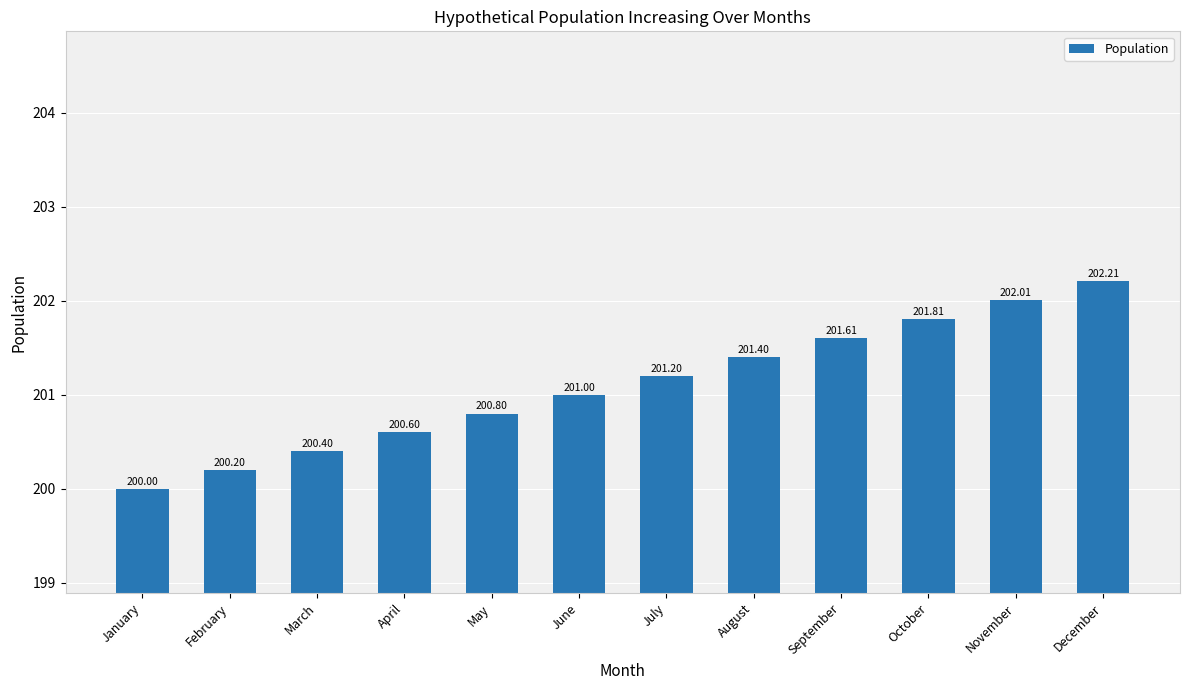

Reading left to right, what are all the values shown in this chart?

200.0	200.2	200.4	200.6	200.8	201.0	201.2	201.4	201.6	201.8	202.0	202.2